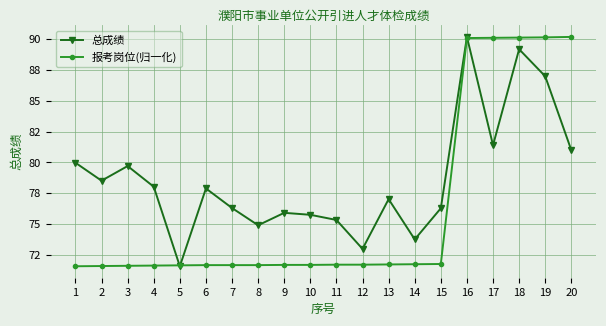

What are all the series names shown in the legend?

总成绩, 报考岗位(归一化)